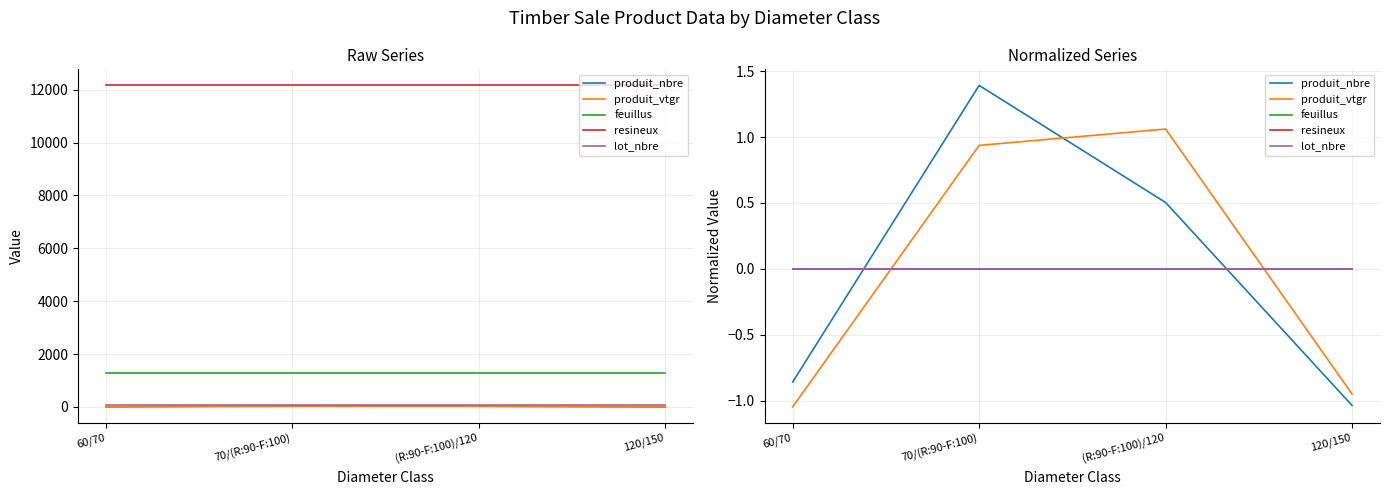

At which label does lot_nbre reach its minimum?

60/70